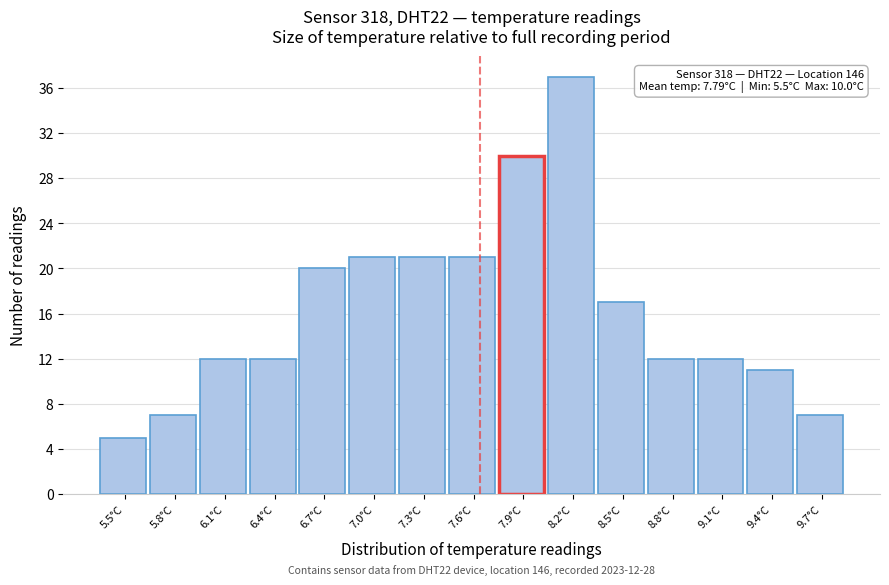

Reading right to left, extract all data points from this chart.

7	11	12	12	17	37	30	21	21	21	20	12	12	7	5